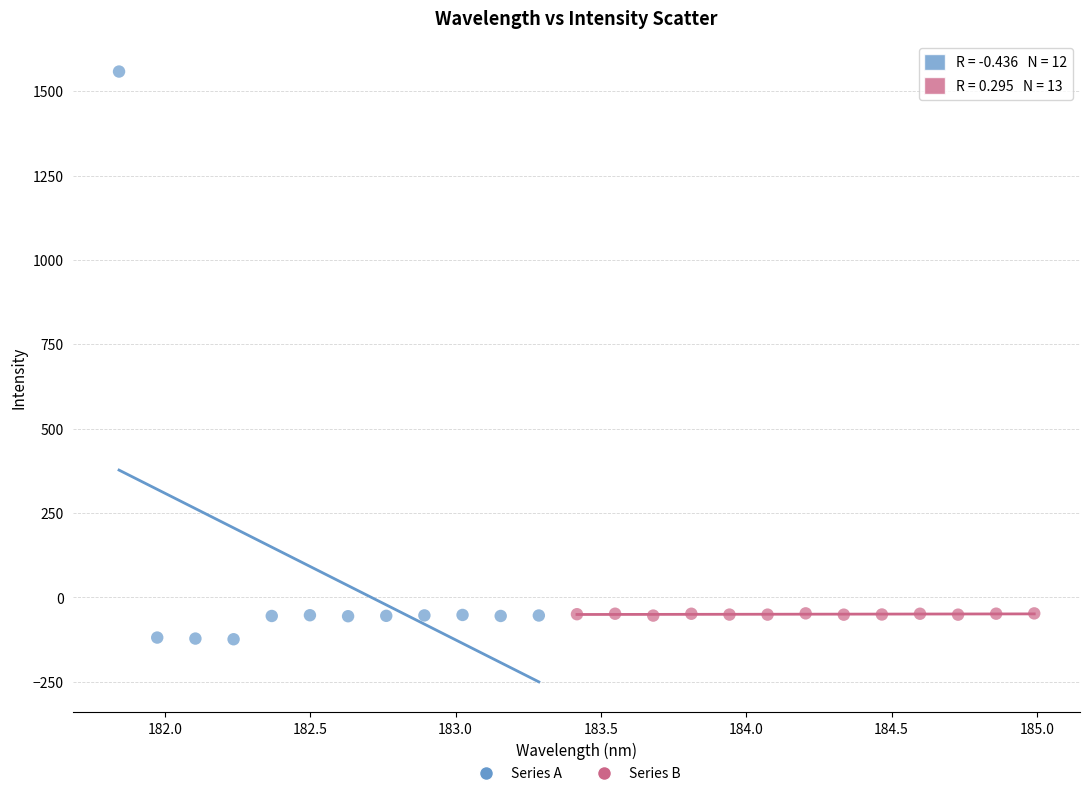

Which series reaches the minimum Y coordinate?

Series A